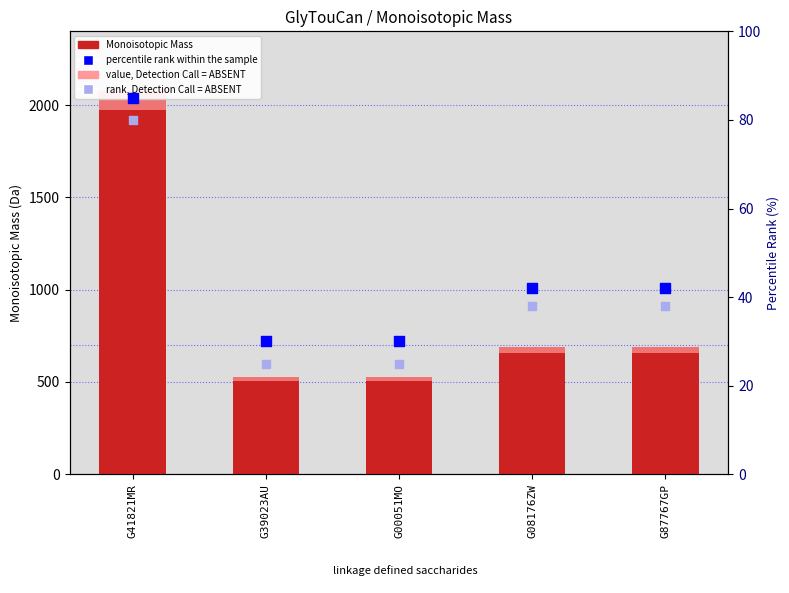

Which series contains the lowest Y value?

rank, Detection Call = ABSENT